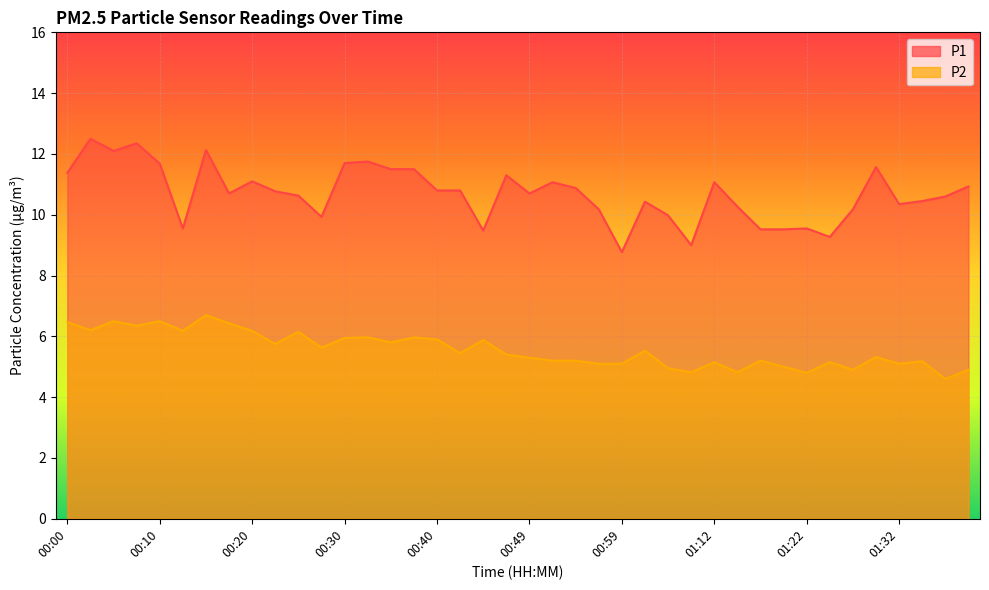

What is the maximum value for P2?

6.7